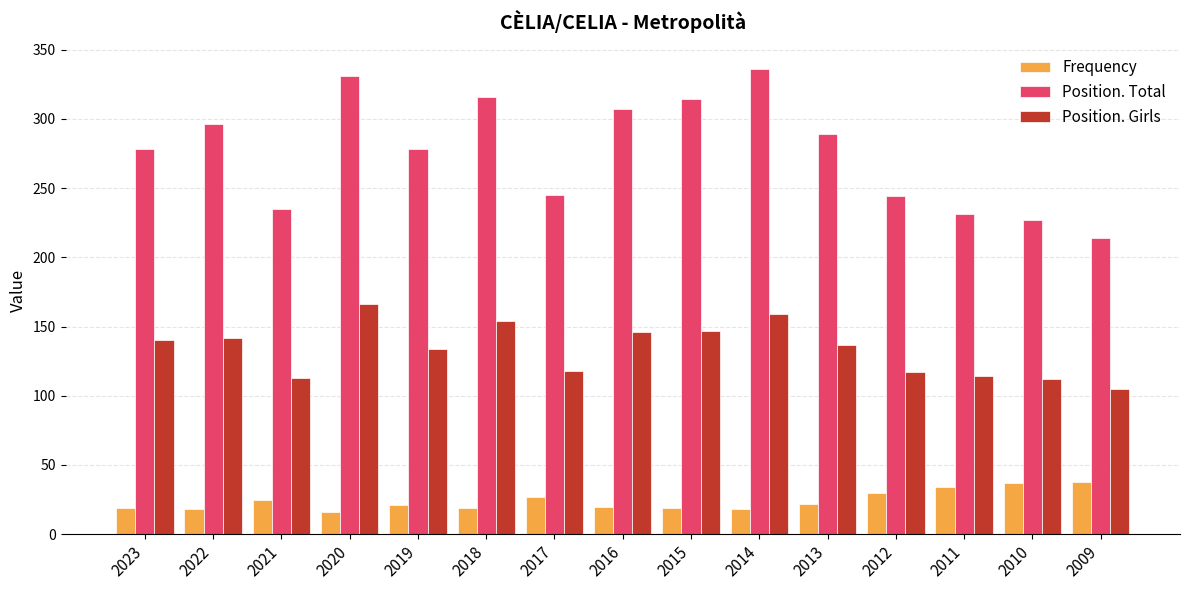

Which series has the largest total across all categories?

Position. Total